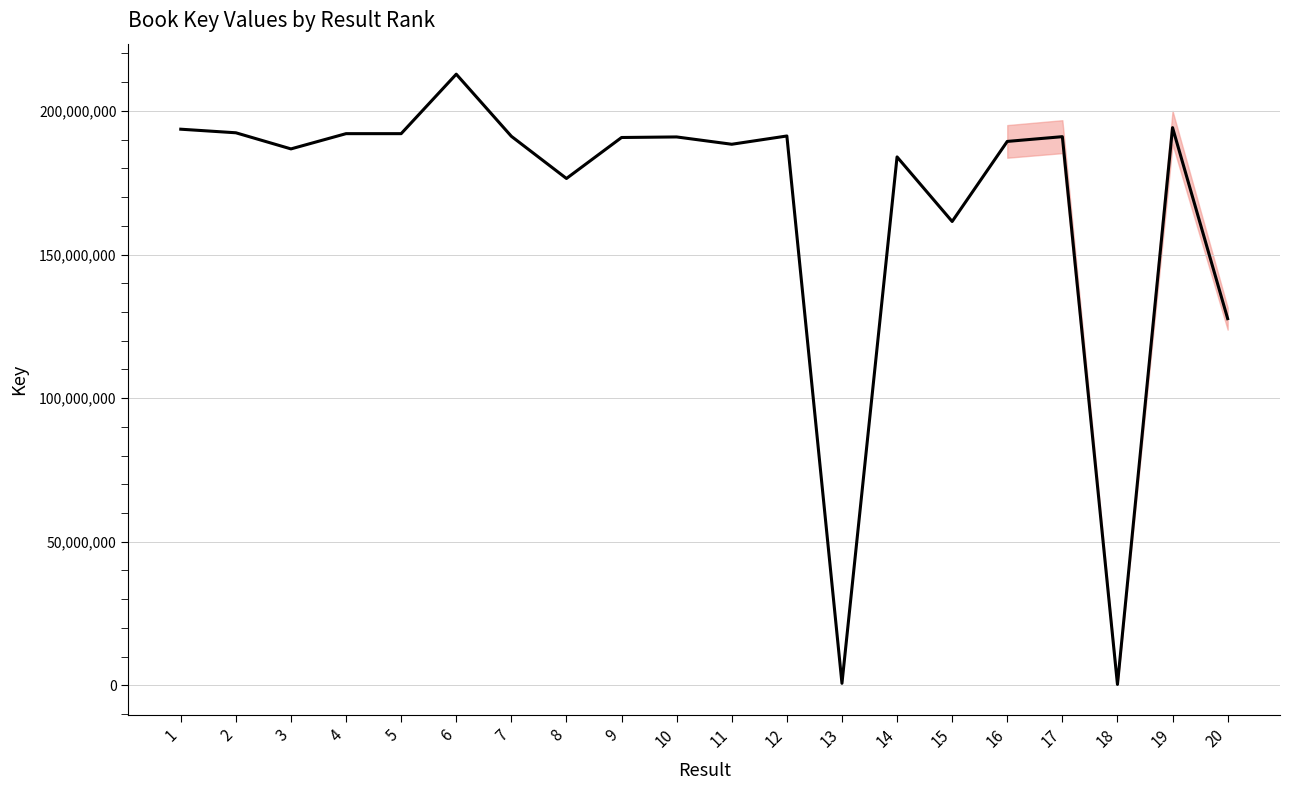

Is it true that the value at 8 is 176478029?

True